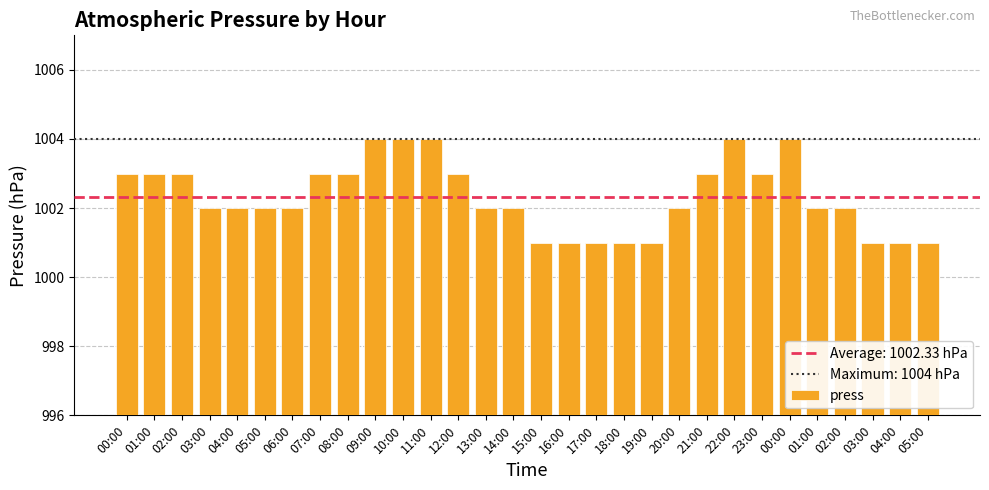

Which category has the lowest value across all series?

15:00